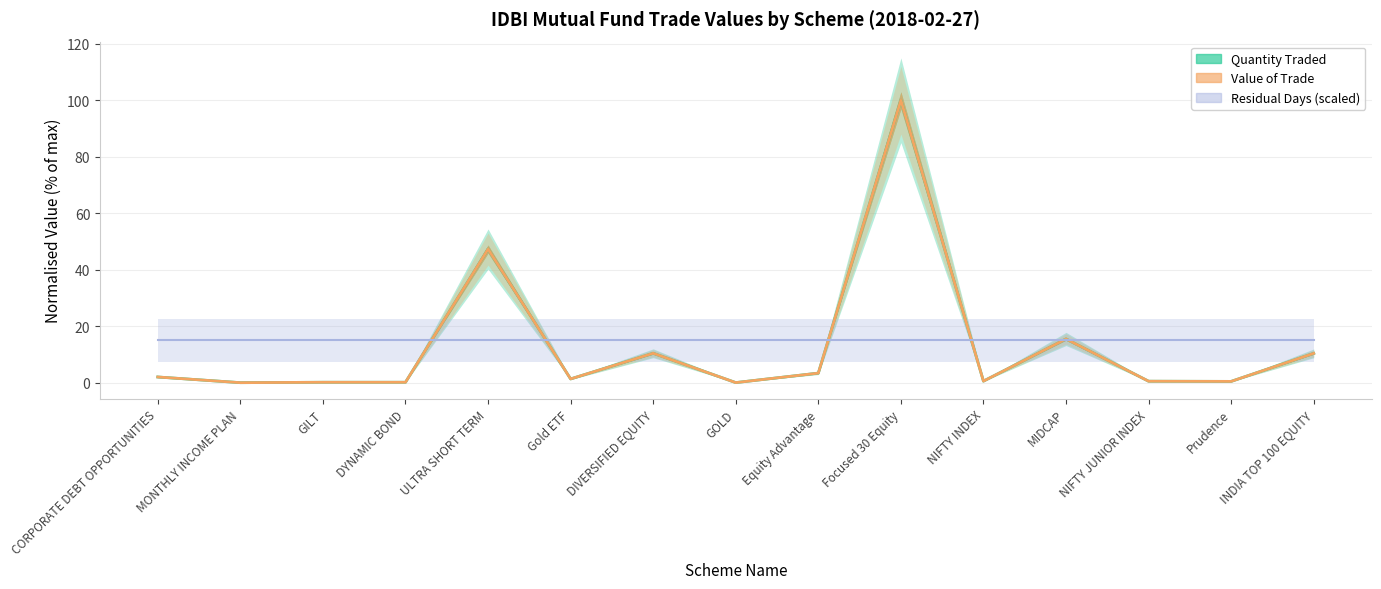

What is the value of the Value of Trade point at the 6th from the left?

1.4